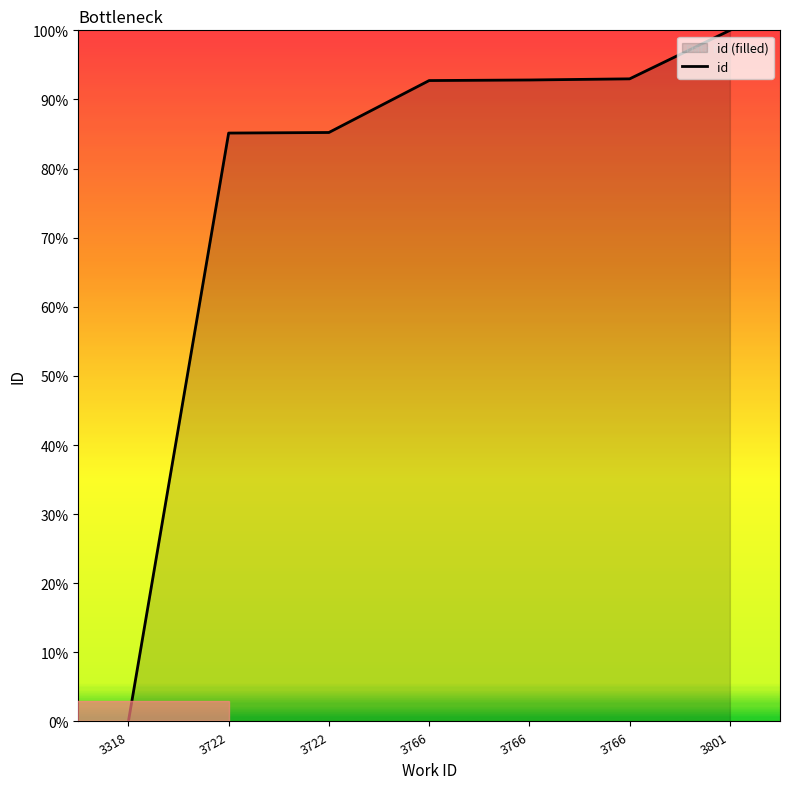

Between 3766 and 3722, which is larger?

3766